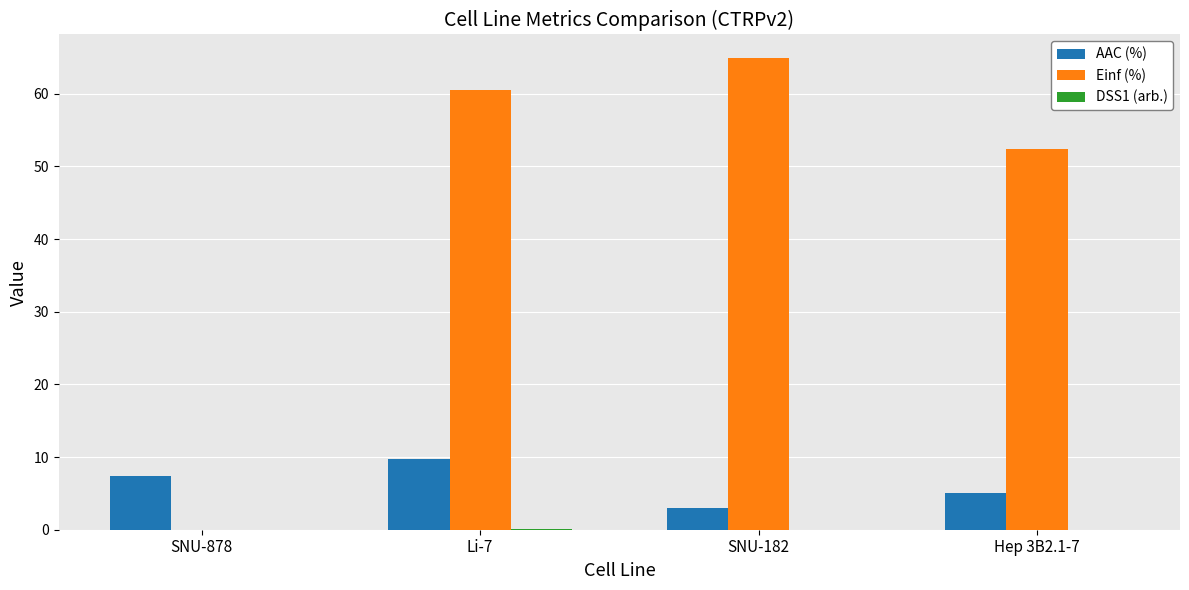

Which series changed the most between SNU-182 and Hep 3B2.1-7?

Einf (%)